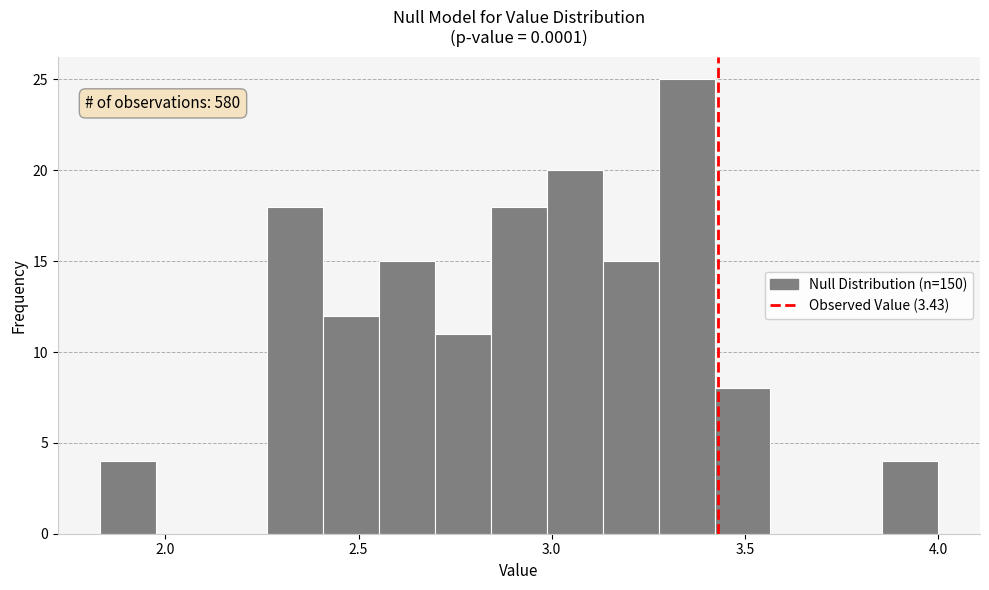

Read against the x-axis, roughly where is the centre of the tallest bar?

3.35